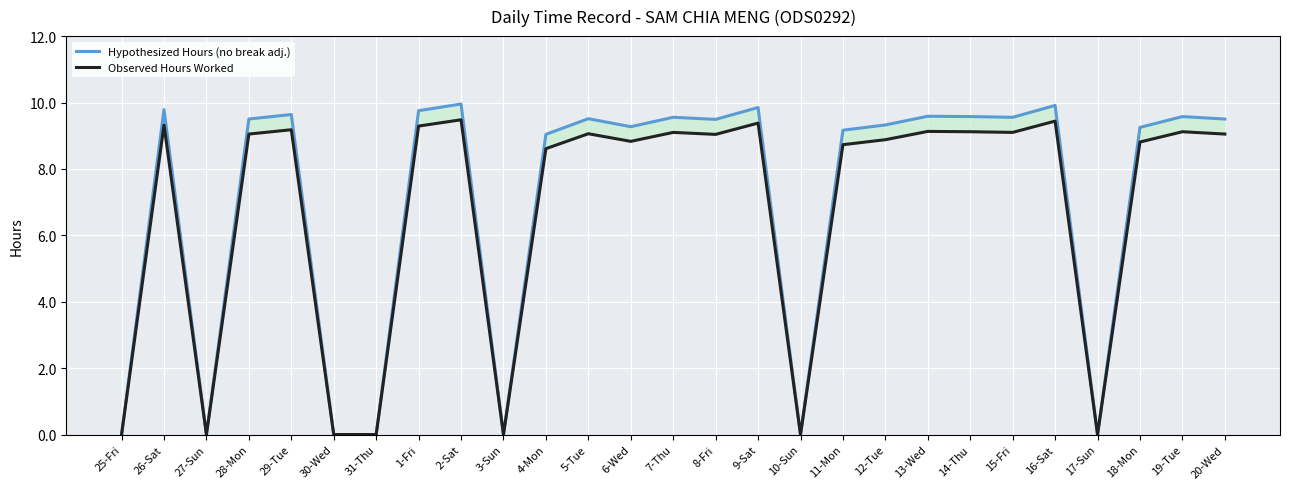

What is the difference between the second highest and minimum values in the Observed Hours Worked series?

9.4